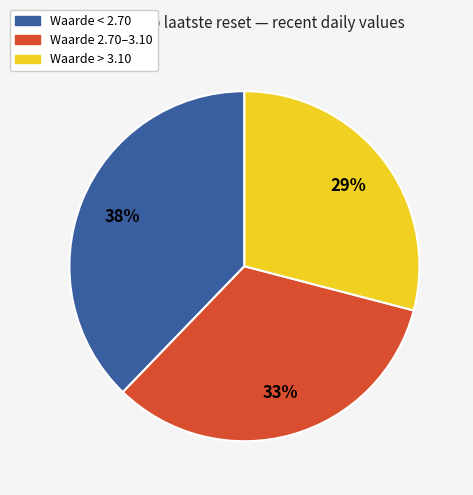

To the nearest percent, what is the average slice percentage?

33%